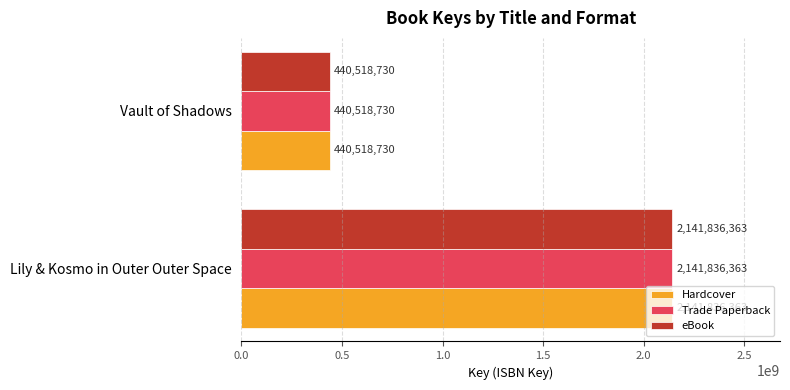

How many data points does each series have?

2